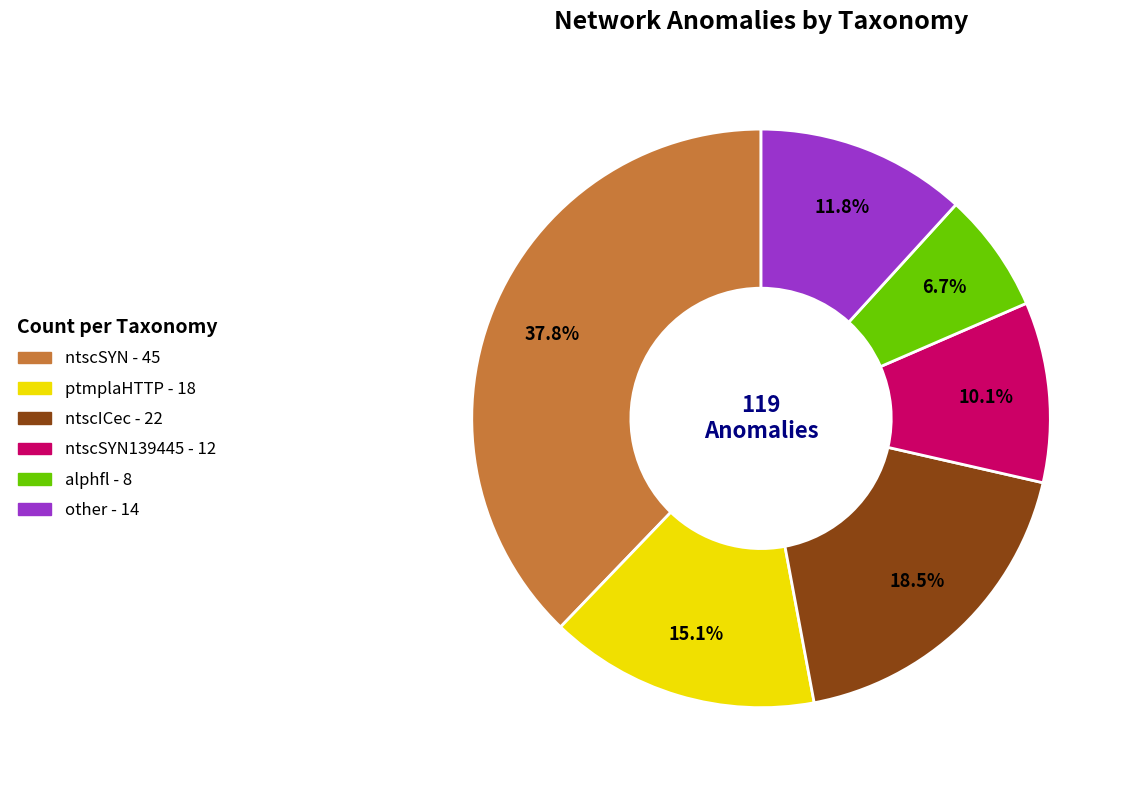

Is there a majority slice in this chart?

No